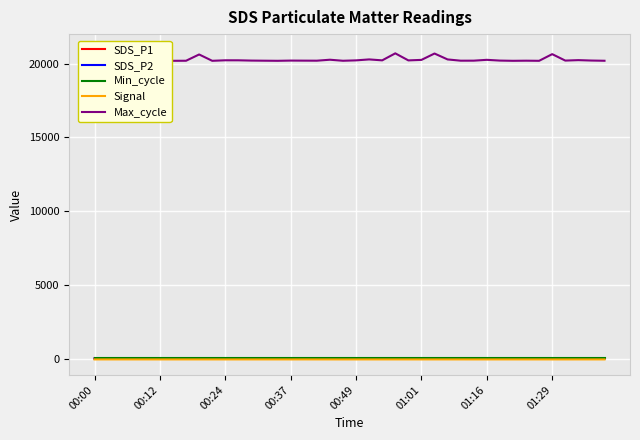

What are all the series names shown in the legend?

SDS_P1, SDS_P2, Min_cycle, Signal, Max_cycle